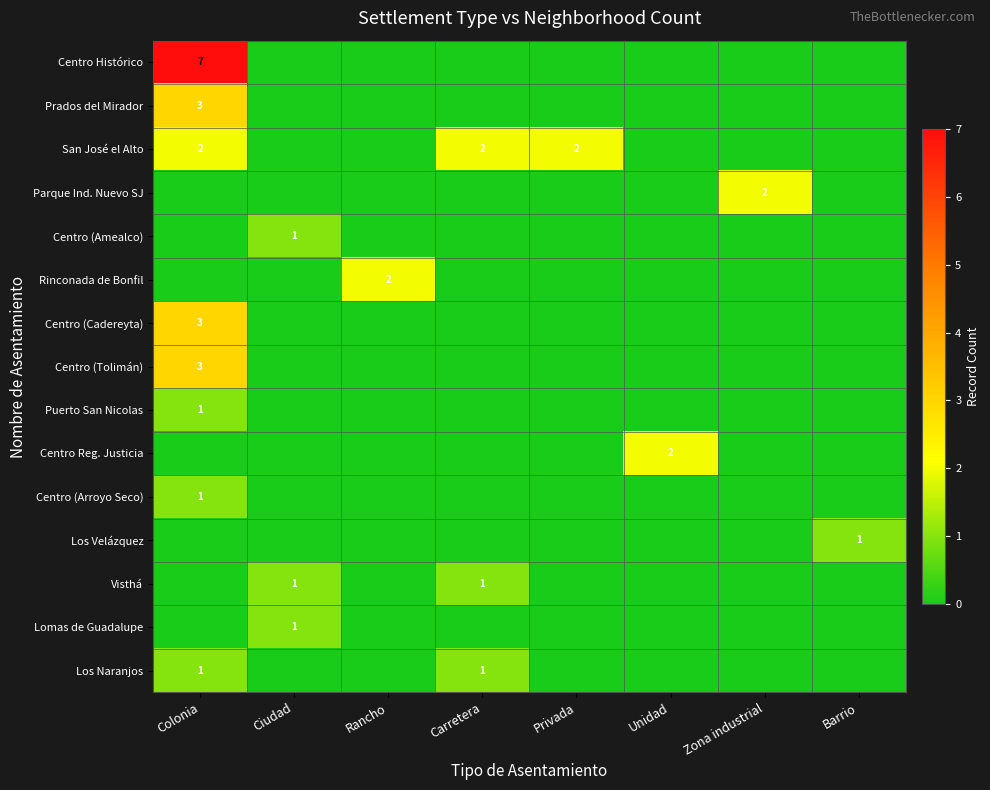

At which category is the sum across all series the highest?

Colonia